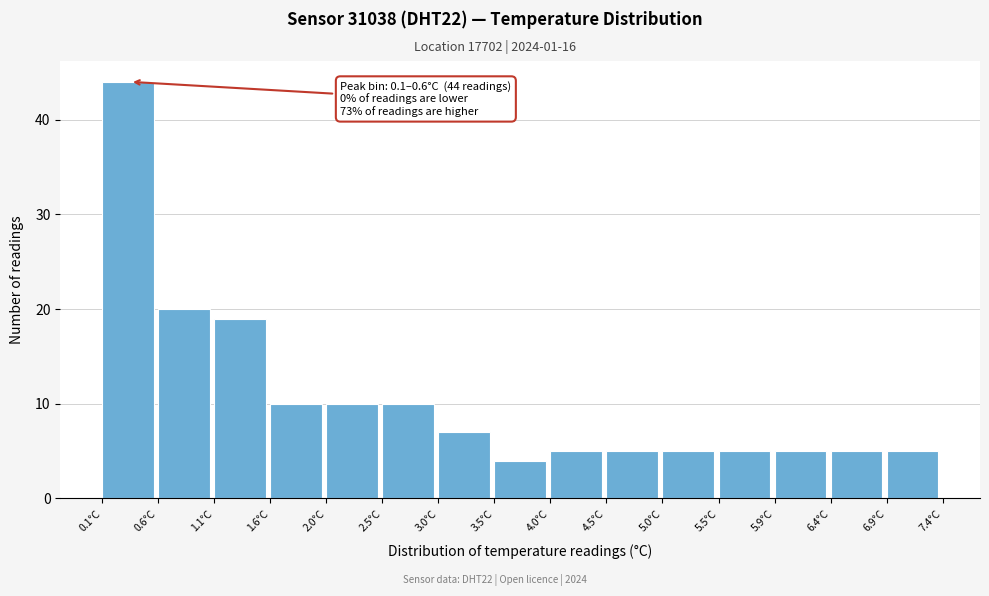

Which range on the x-axis has the tallest bar?

0.10 to 0.60